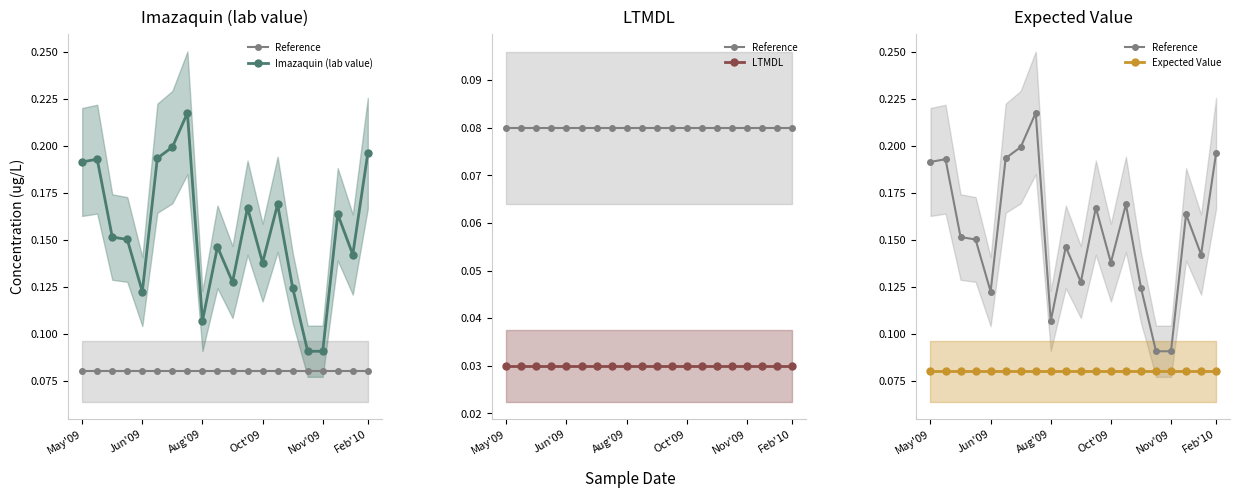

At which label is LTMDL closest to 0?

May'09